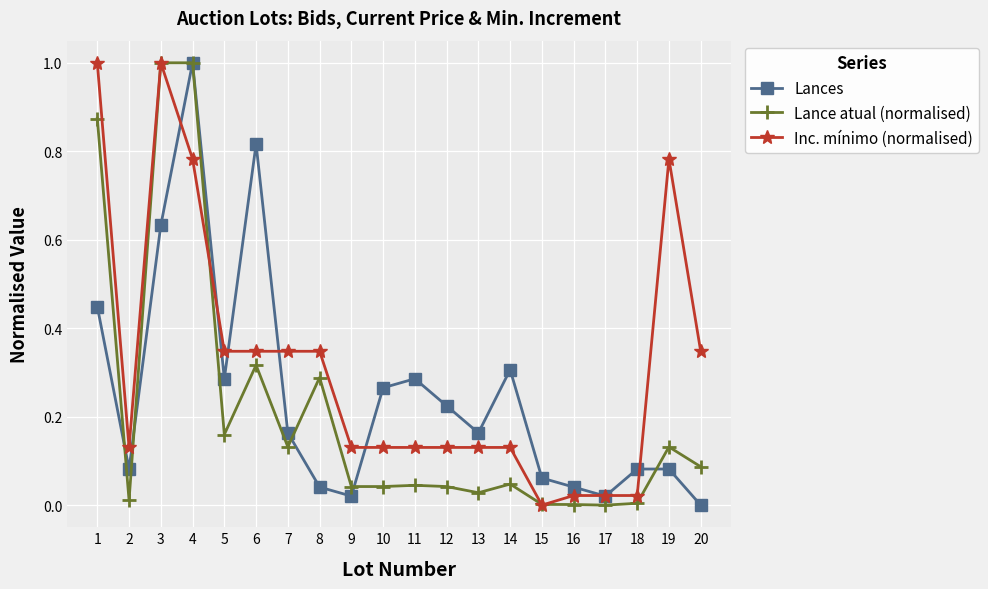

What is the maximum value for Lance atual (normalised)?

1.0